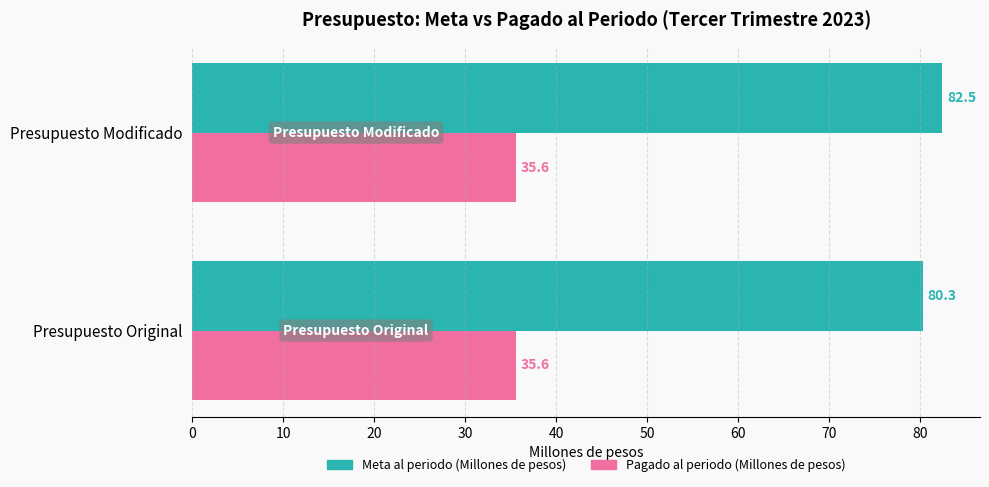

Which series changed the most between Presupuesto Original and Presupuesto Modificado?

Meta al periodo (Millones de pesos)